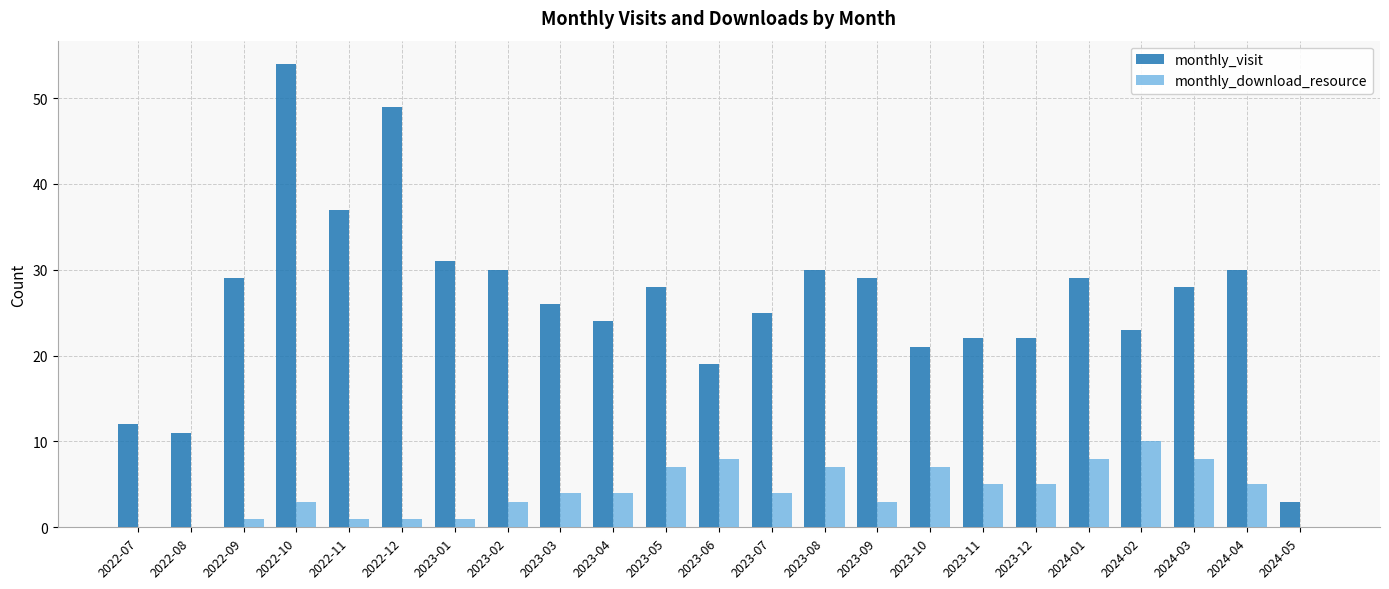

What is the total value across all series at 2023-03?

30